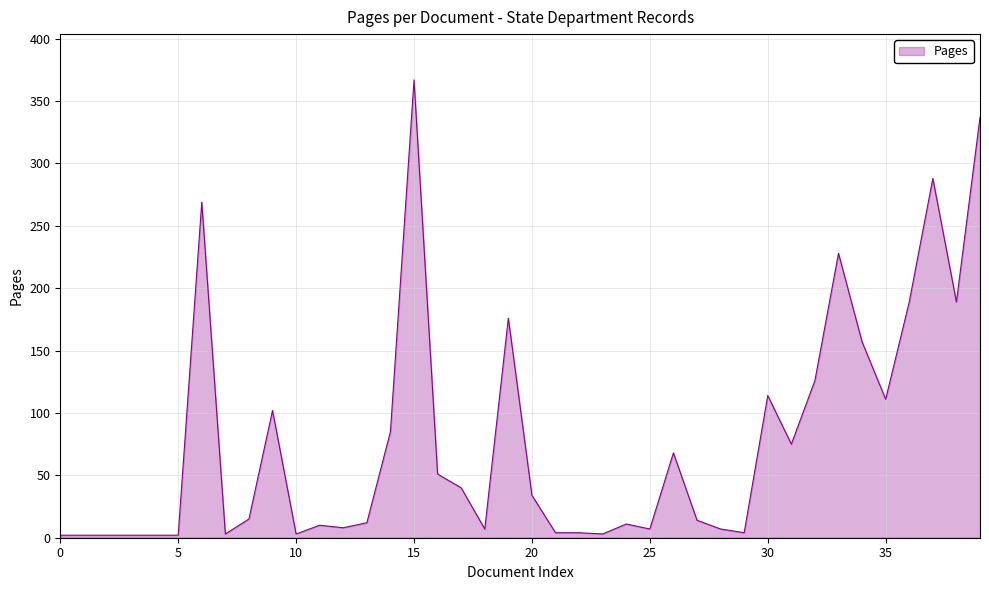

How many distinct data groups are displayed?

1